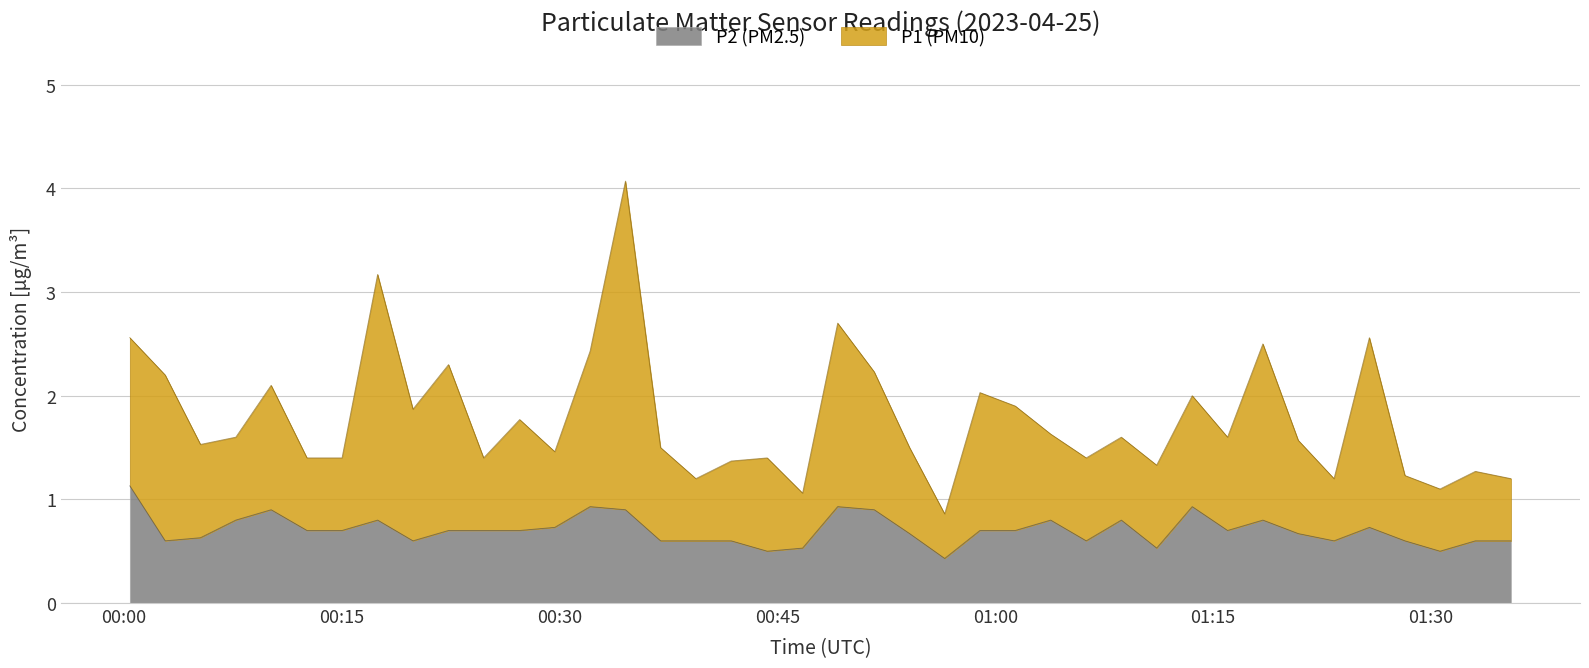

Which series has the largest range (max minus min)?

P1